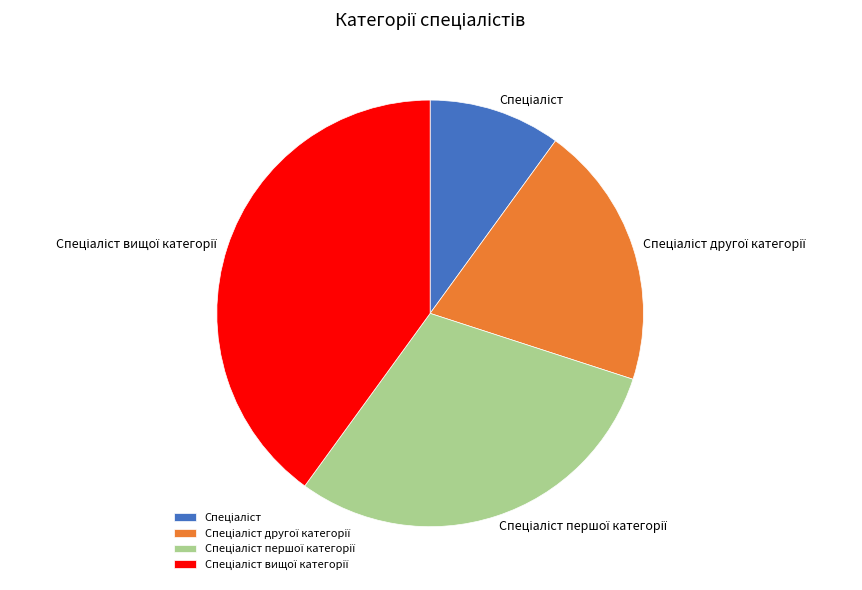

Is there a majority slice in this chart?

No